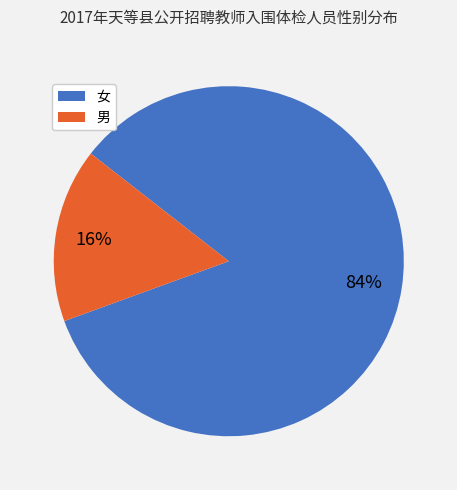

How many segments does this pie chart have?

2